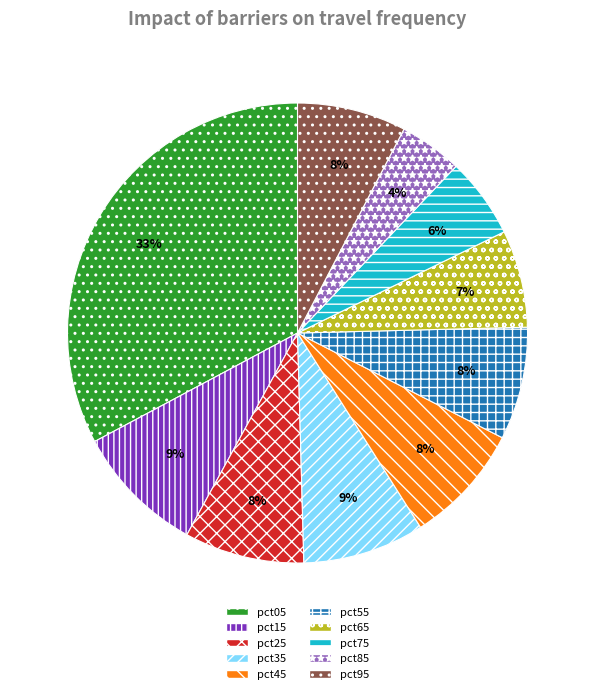

Is the sum of pct95 and pct65 greater than half?

No